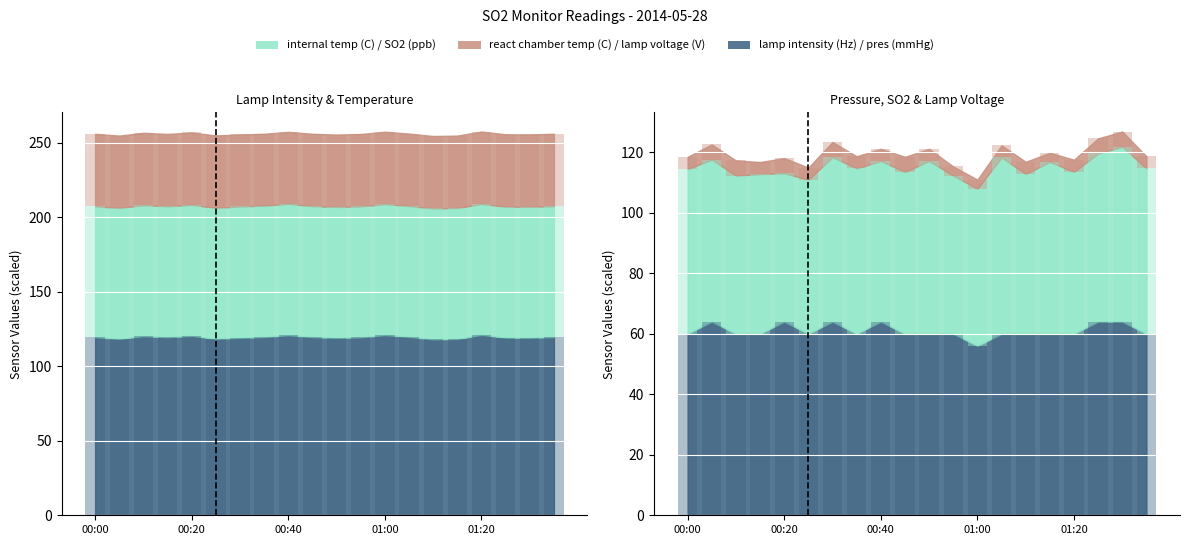

Which has a higher value, 00:40 or 01:05?

00:40